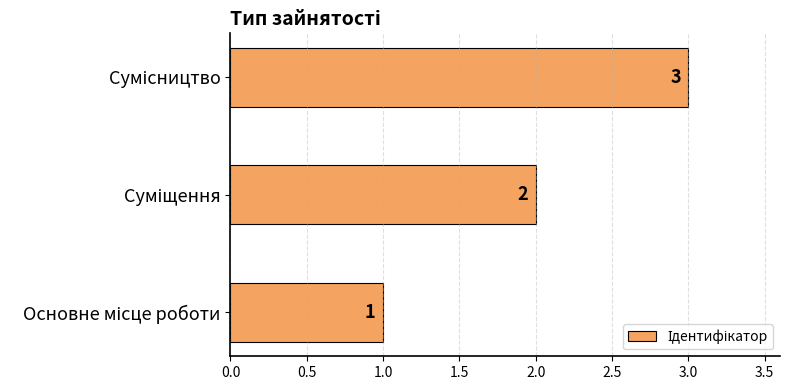

What is the greatest value displayed?

3